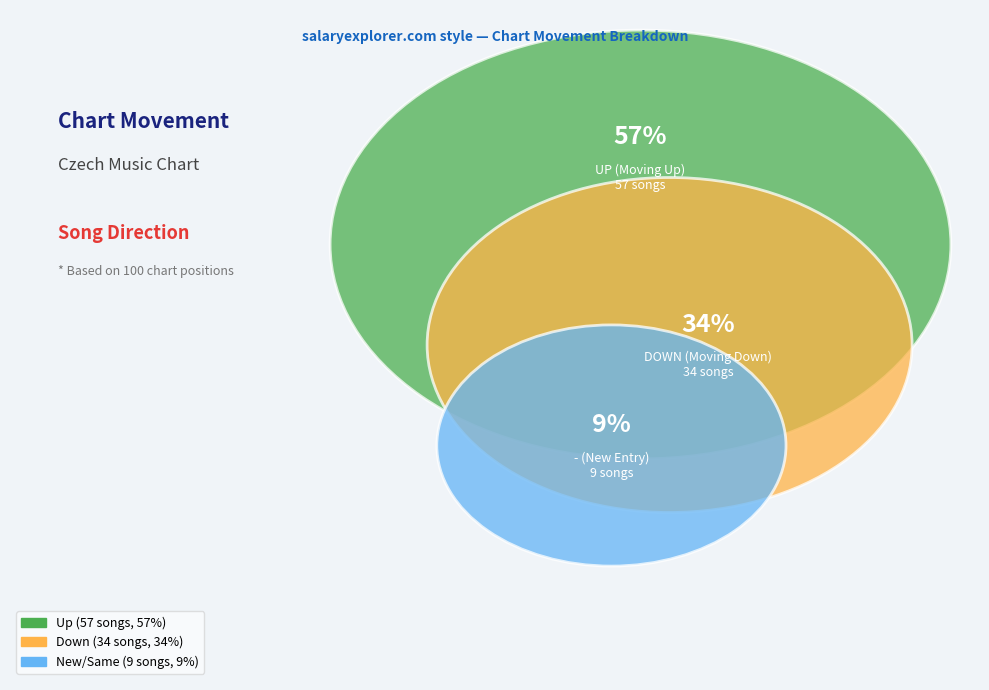

How many slices are in this pie chart?

3